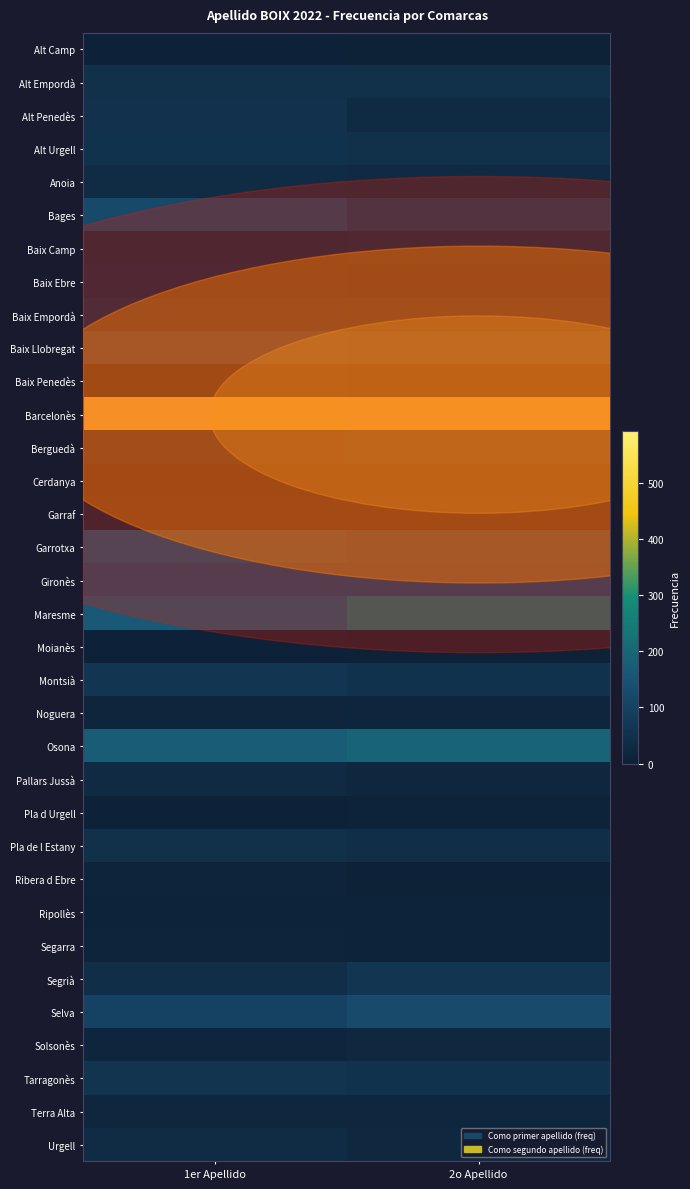

At 2o Apellido, list the series in order from smallest to largest.

Alt Camp, Moianès, Ribera d Ebre, Pla d Urgell, Segarra, Ripollès, Baix Penedès, Cerdanya, Noguera, Pallars Jussà, Terra Alta, Garraf, Solsonès, Urgell, Anoia, Baix Ebre, Alt Penedès, Pla de l Estany, Baix Camp, Alt Empordà, Alt Urgell, Montsià, Tarragonès, Baix Empordà, Berguedà, Segrià, Bages, Baix Llobregat, Selva, Gironès, Garrotxa, Osona, Maresme, Barcelonès